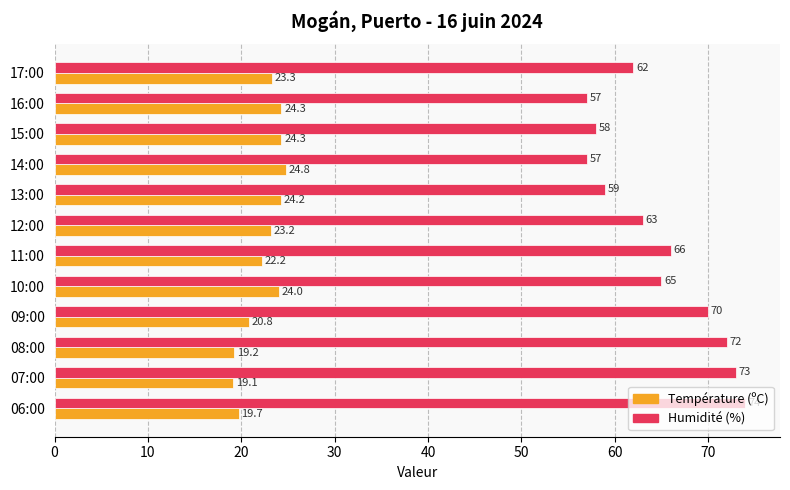

What is the total value across all series at 10:00?

89.0